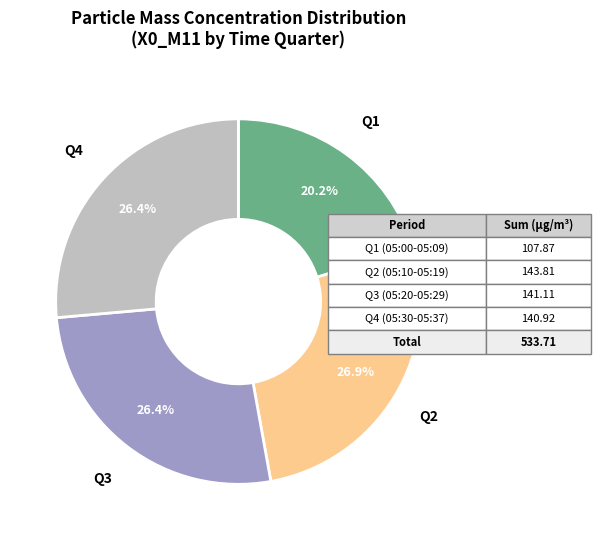

Do Q1 and Q2 together represent more than half of the pie?

No